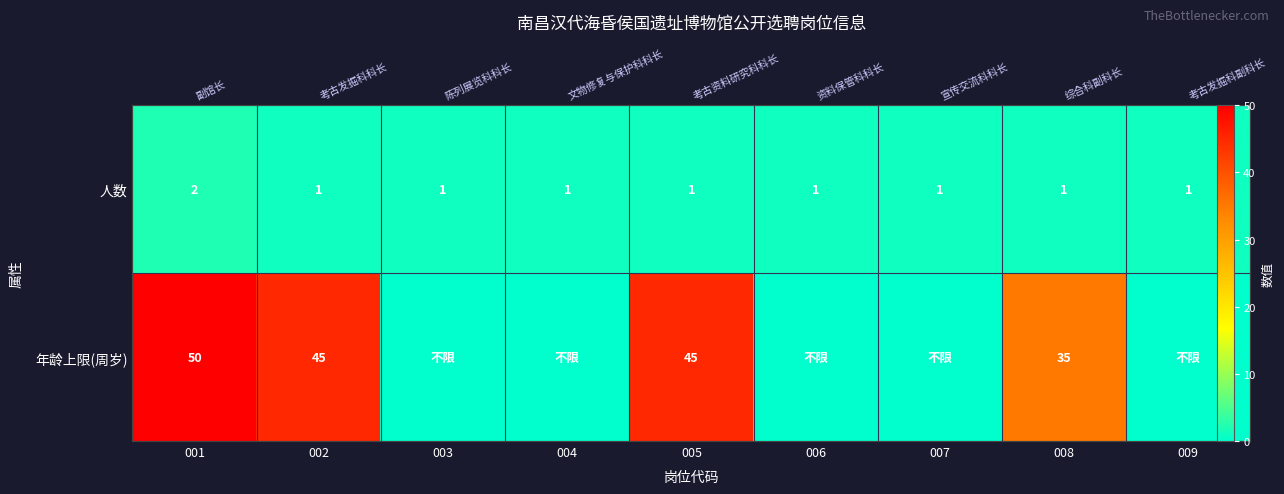

Which series has the largest total across all categories?

年龄上限(周岁)